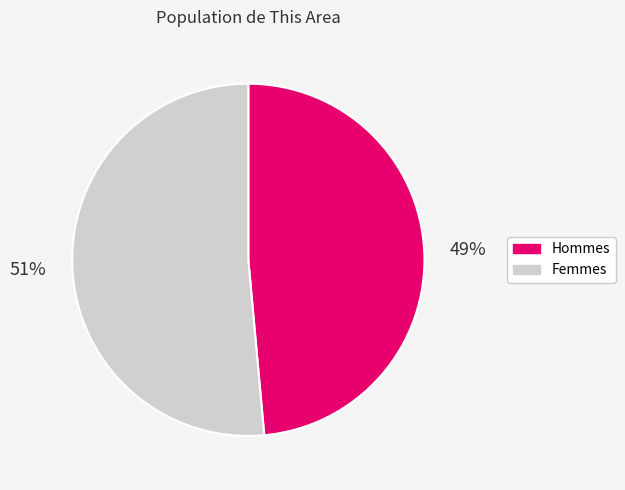

What percentage is the Hommes slice, to the nearest percent?

49%